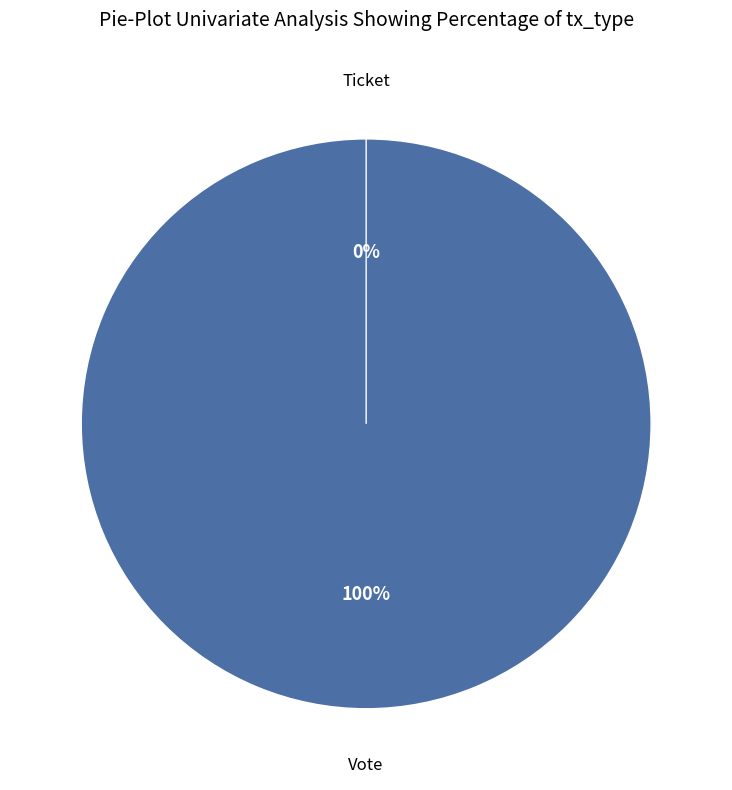

Which slice is the largest?

Vote